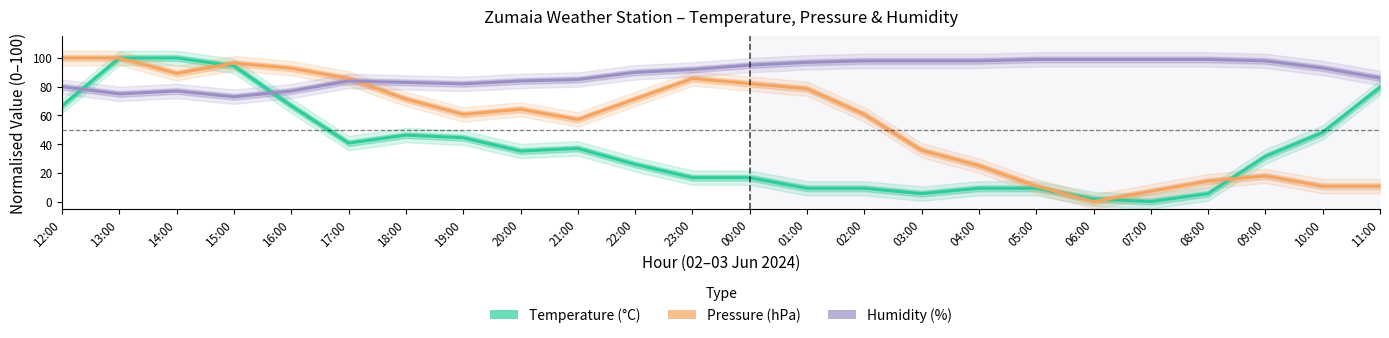

How many distinct data groups are displayed?

3